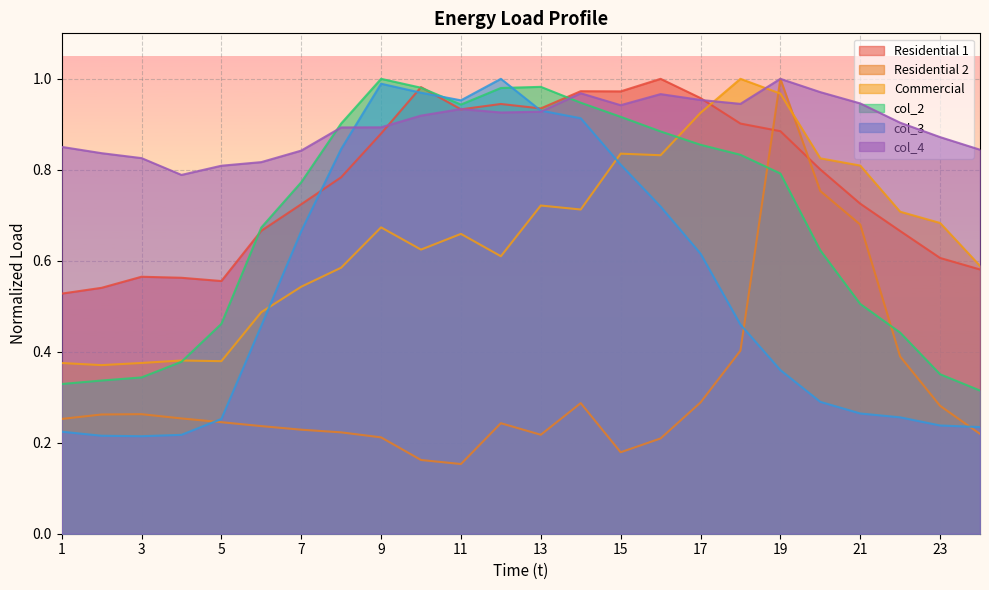

Which series changed the most between 18 and 23?

col_2